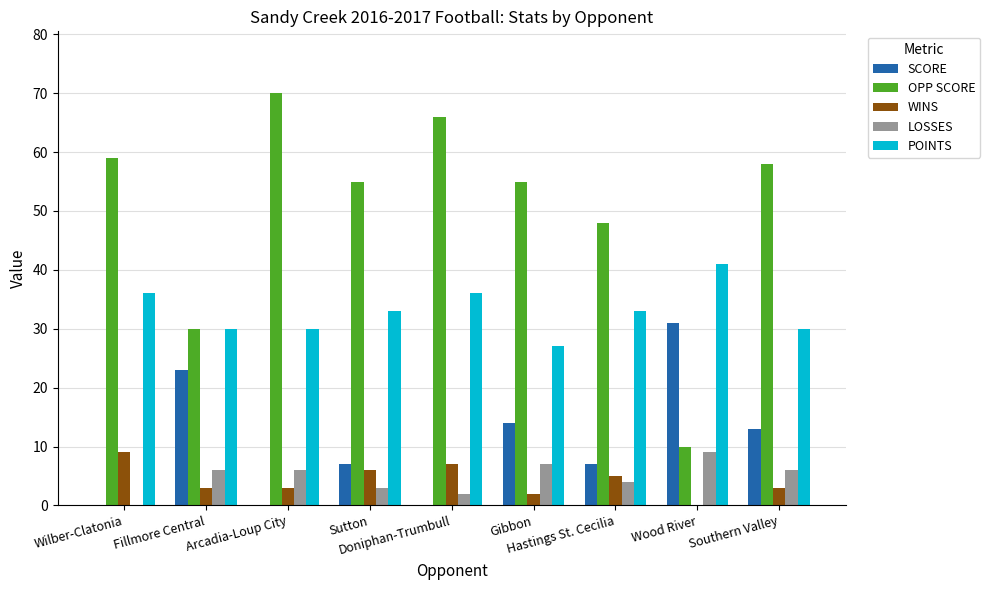

The value of SCORE at Doniphan-Trumbull is 0. True or false?

True